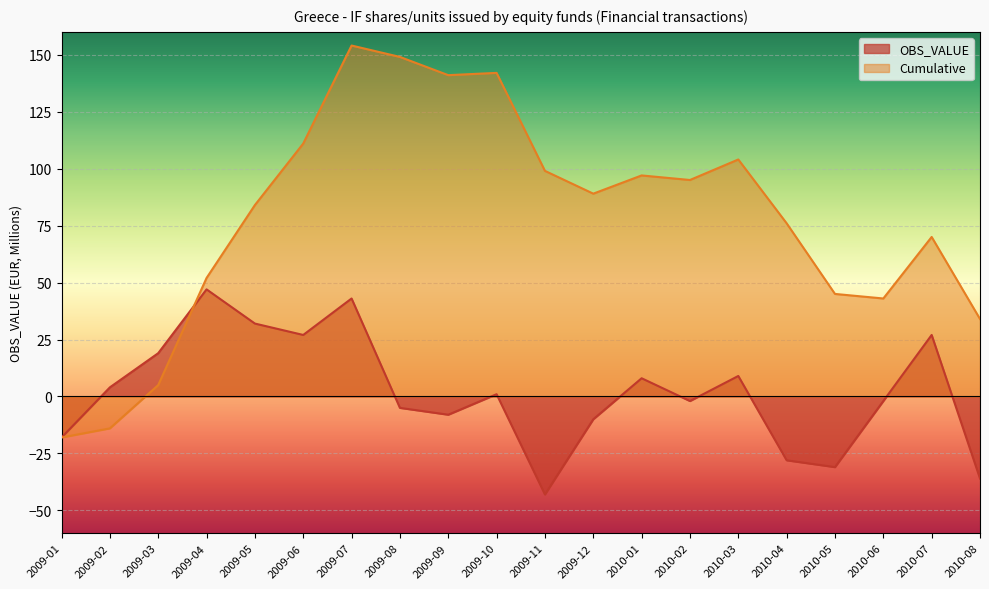

What is the spread (max minus min) of values at 2010-05?

76